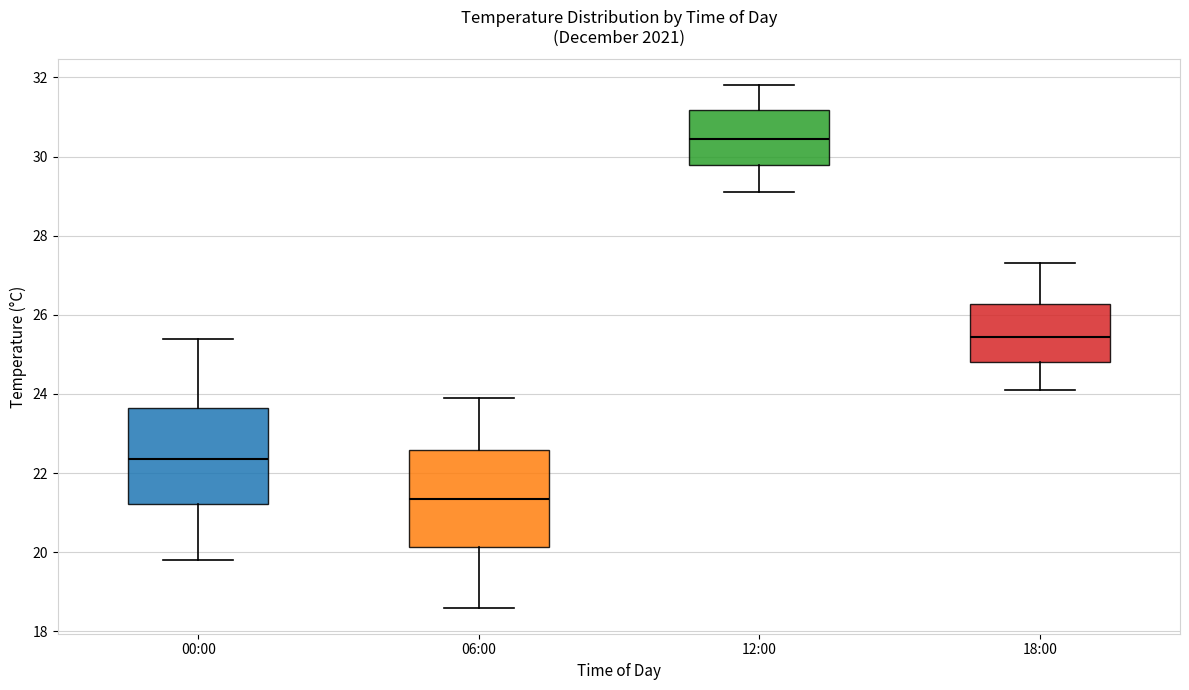

Reading left to right, read every box against the y-axis: the position of its median line, the range the box covers, and the ends of its whiskers. The values are not printed on the chart, so give them approximately, as read against the axis.

00:00: median 22.4, box 21.2 to 23.6, whiskers 19.8 to 25.4
06:00: median 21.4, box 20.2 to 22.6, whiskers 18.6 to 24.0
12:00: median 30.4, box 29.8 to 31.2, whiskers 29.2 to 31.8
18:00: median 25.4, box 24.8 to 26.2, whiskers 24.2 to 27.4